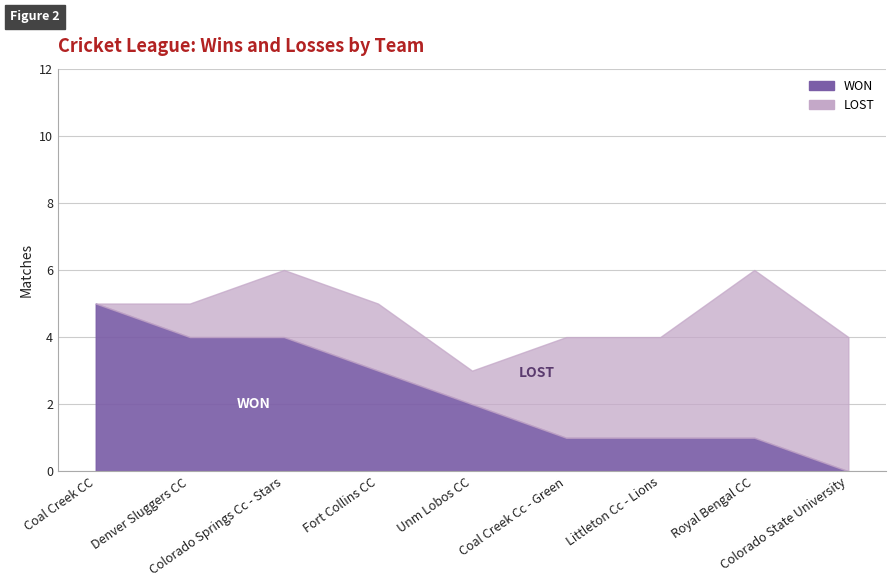

Rank the series at Littleton Cc - Lions from highest to lowest value.

LOST, WON